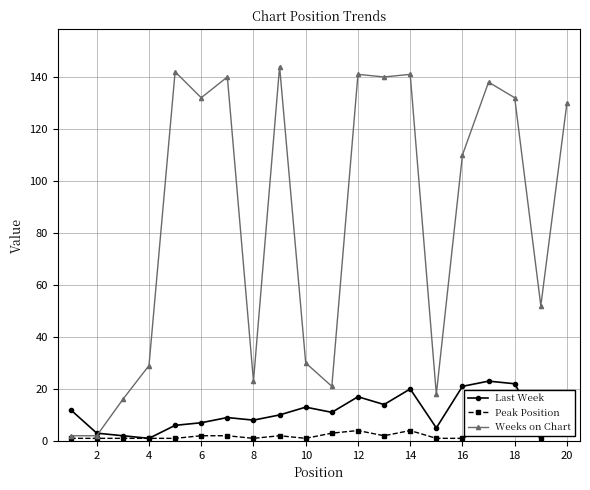

Which series has the largest range (max minus min)?

Weeks on Chart